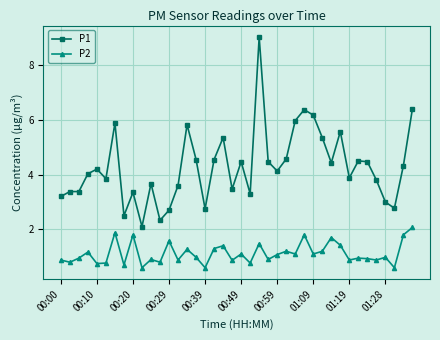

How many series are shown in this chart?

2